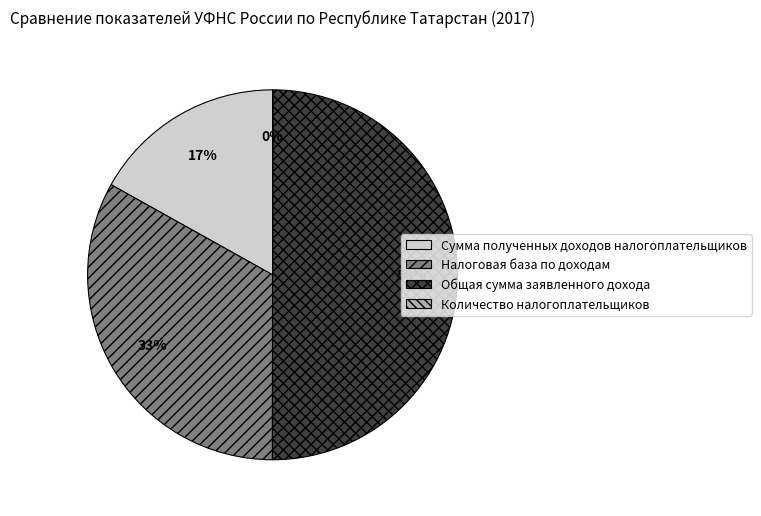

What is the largest slice in the pie chart?

Общая сумма заявленного дохода